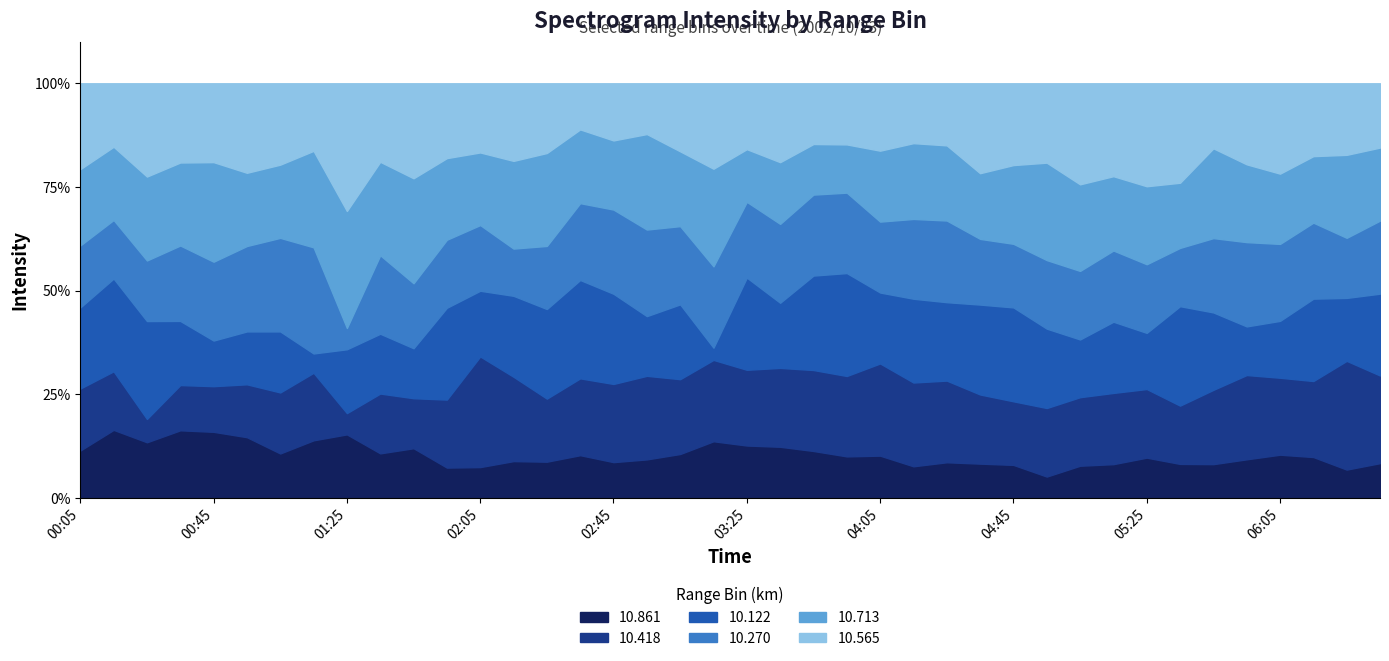

Which category has the highest value in the 10.861 series?

2002/10/23 00:35